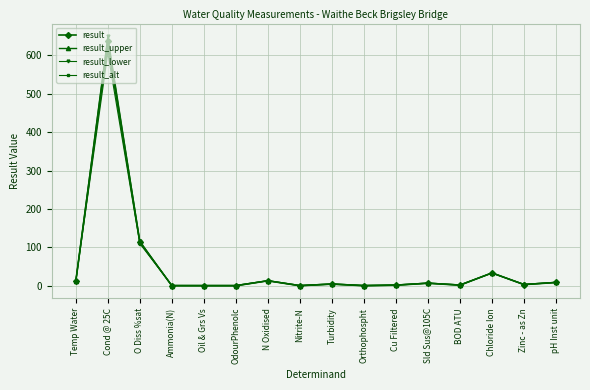

Rank the series by their maximum value, from highest to lowest.

result_lower, result, result_upper, result_alt